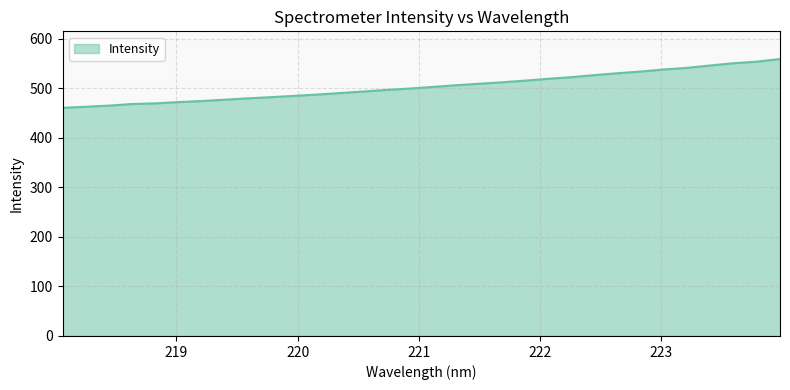

What is the smallest value displayed?

460.5